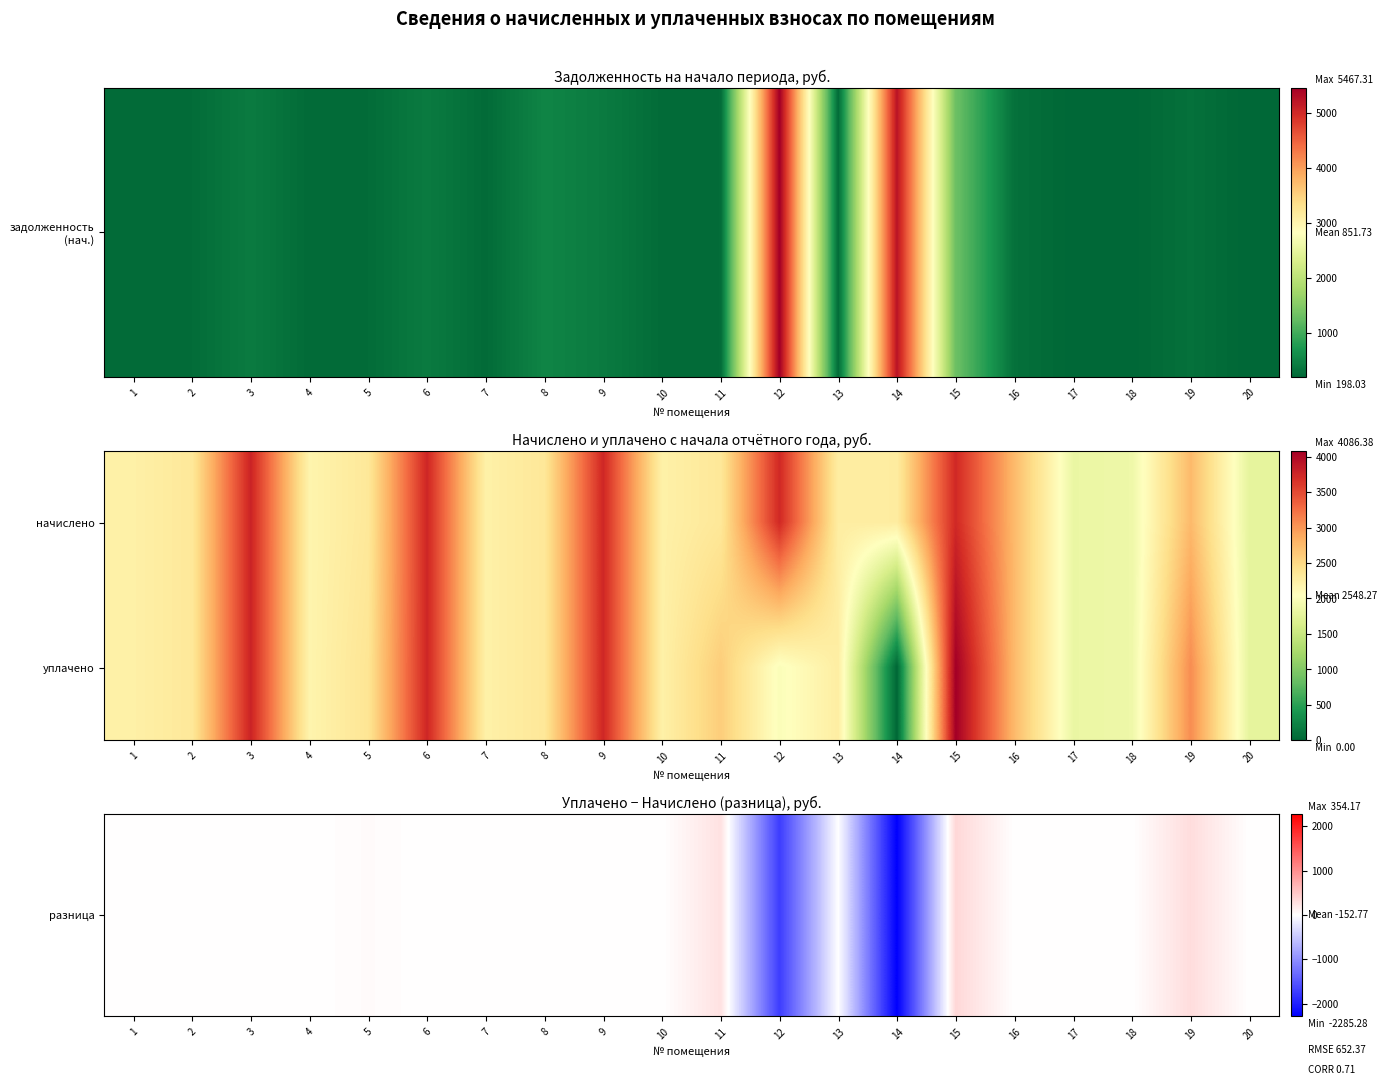

Count the number of data series in this chart.

2